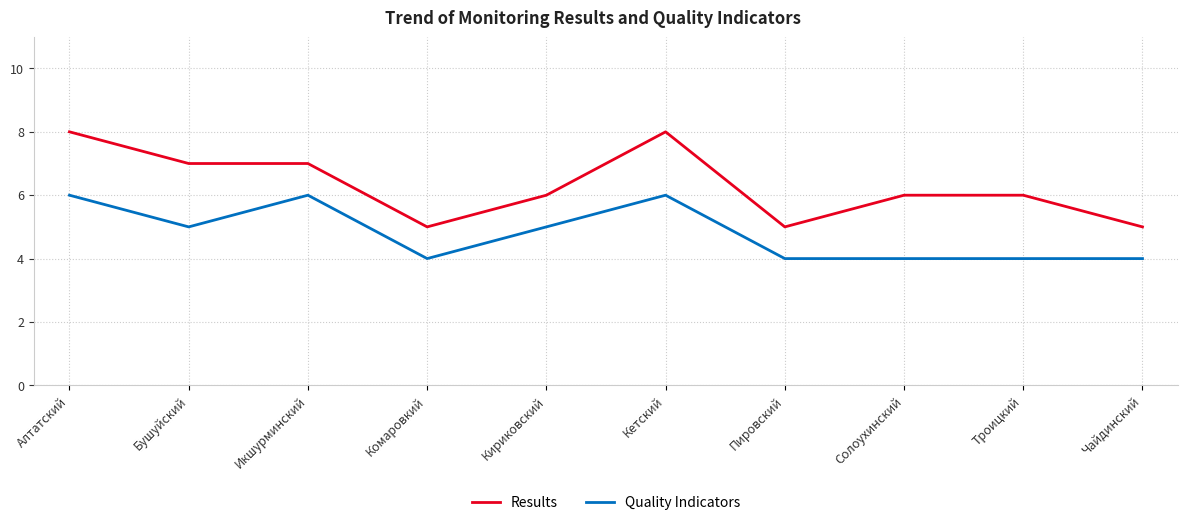

The value of Quality Indicators at Кириковский is 3. True or false?

False